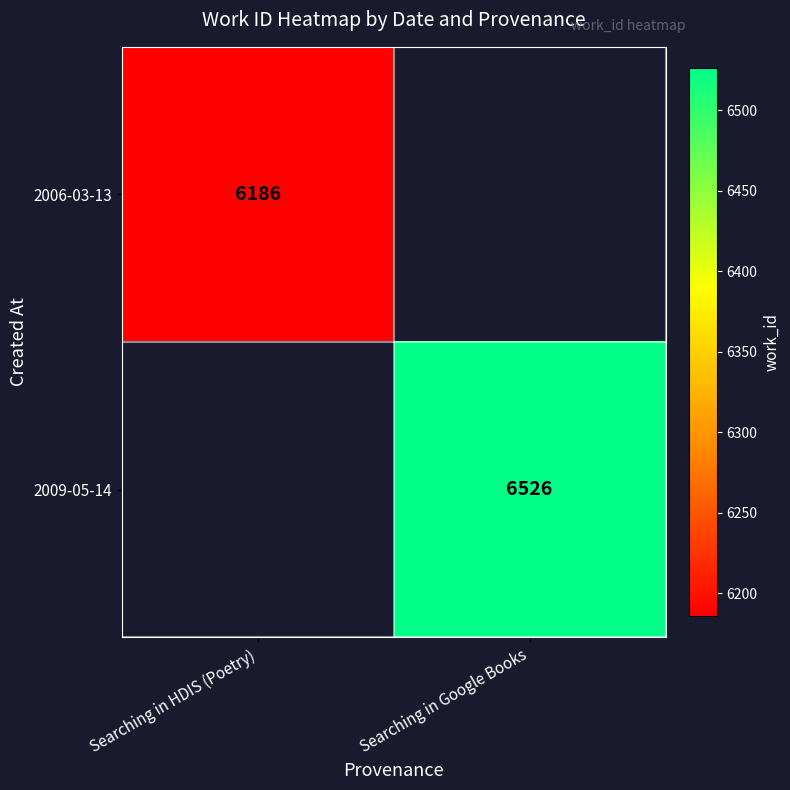

Is the value of 2006-03-13 at Searching in HDIS (Poetry) greater than the value of 2009-05-14 at Searching in Google Books?

No